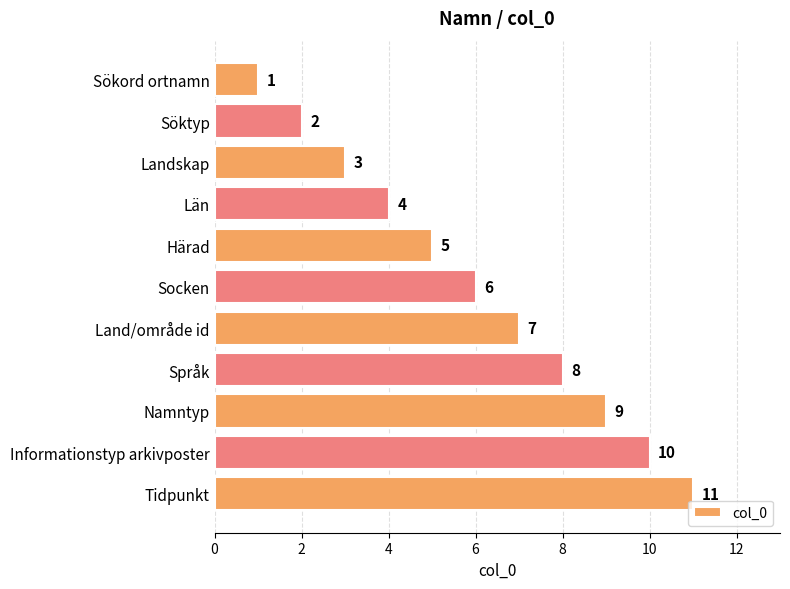

Count the values in the range 3 to 9.

7